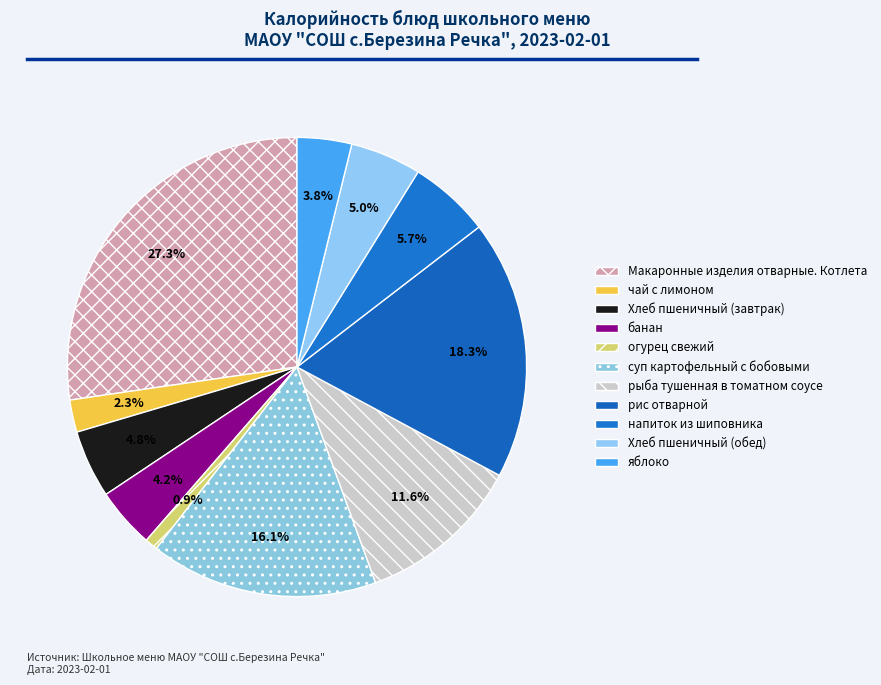

Count the number of slices in the pie.

11